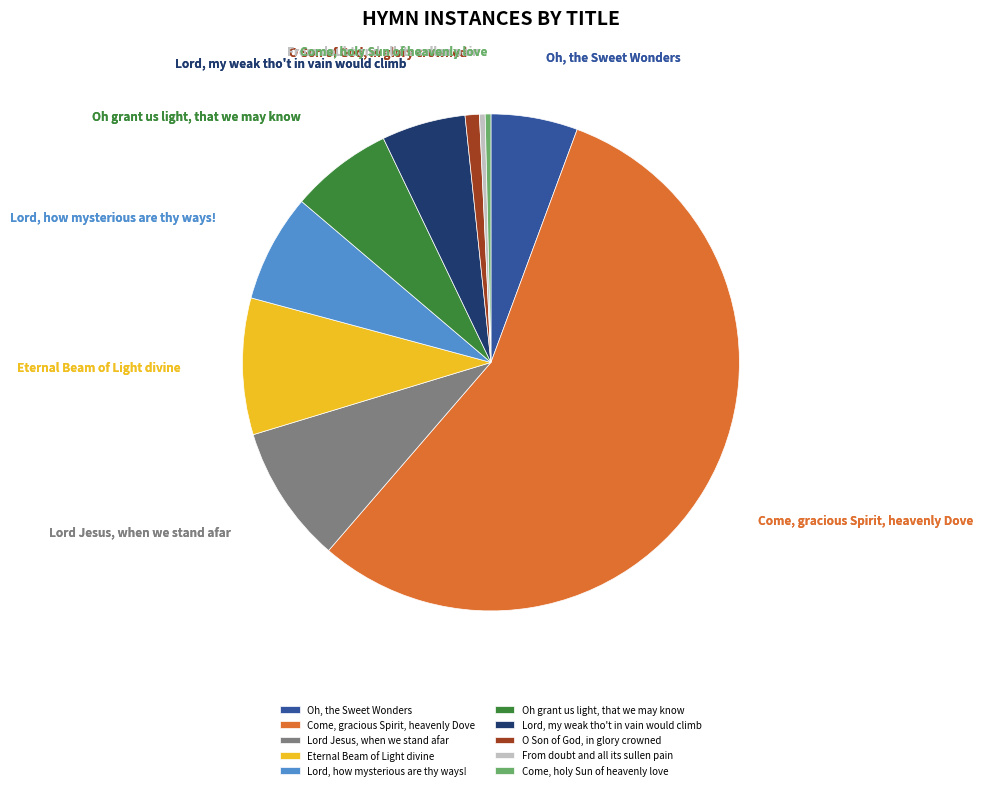

How many segments does this pie chart have?

10